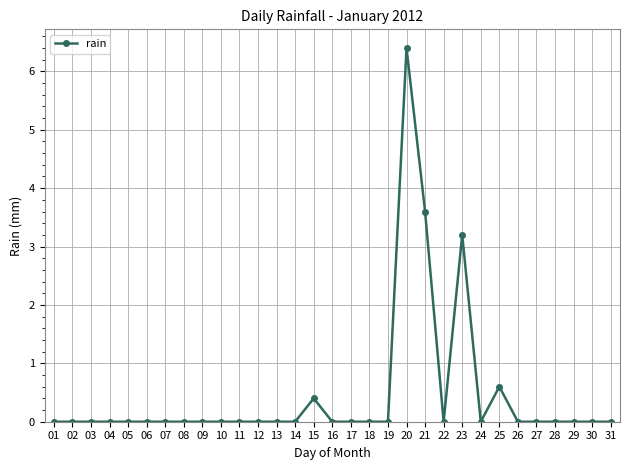

What is the greatest value displayed?

6.4